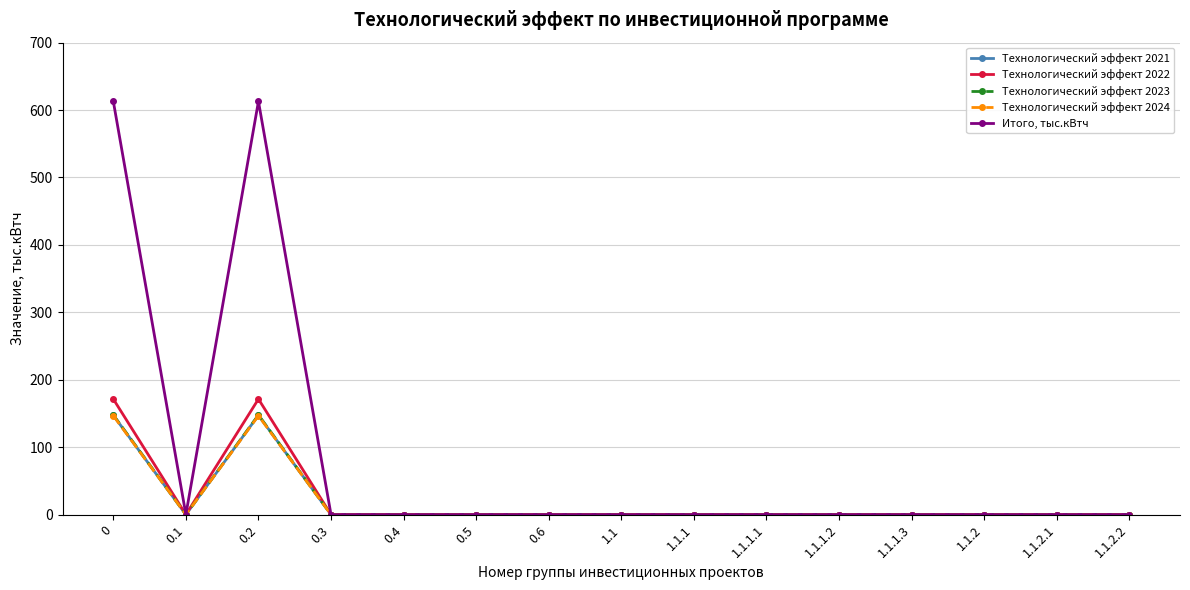

Which series has the largest total across all categories?

Итого, тыс.кВтч